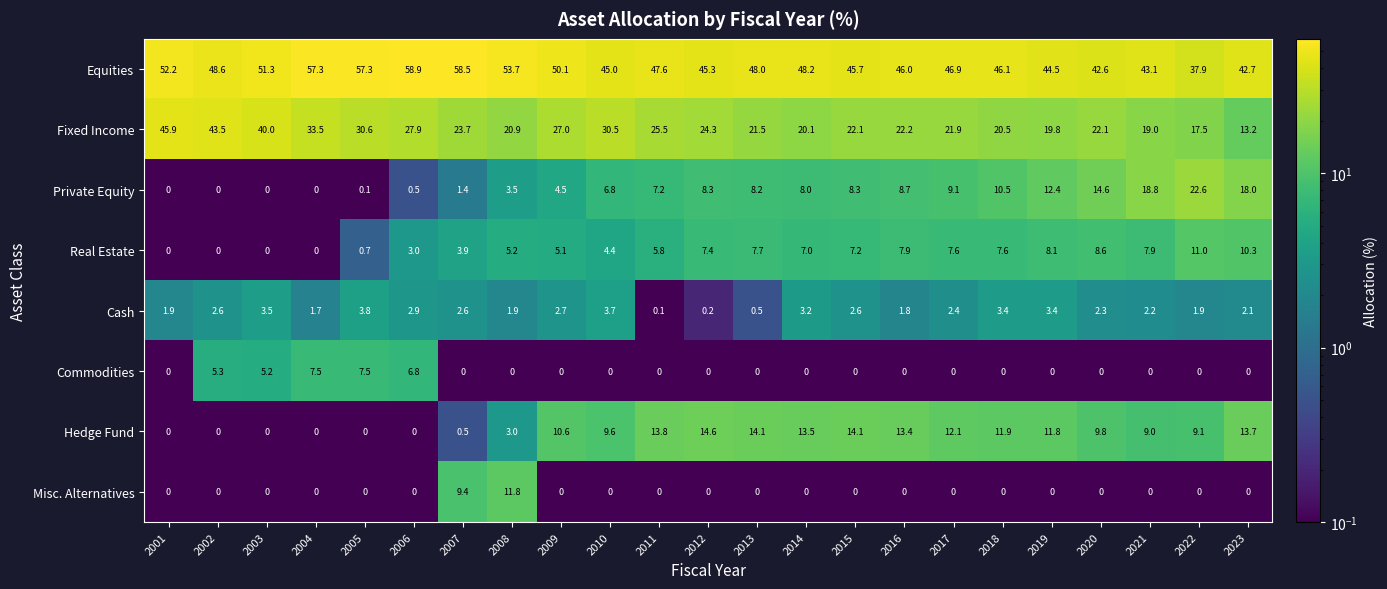

True or false: Real Estate has a value of 11.6 at 2016.

False